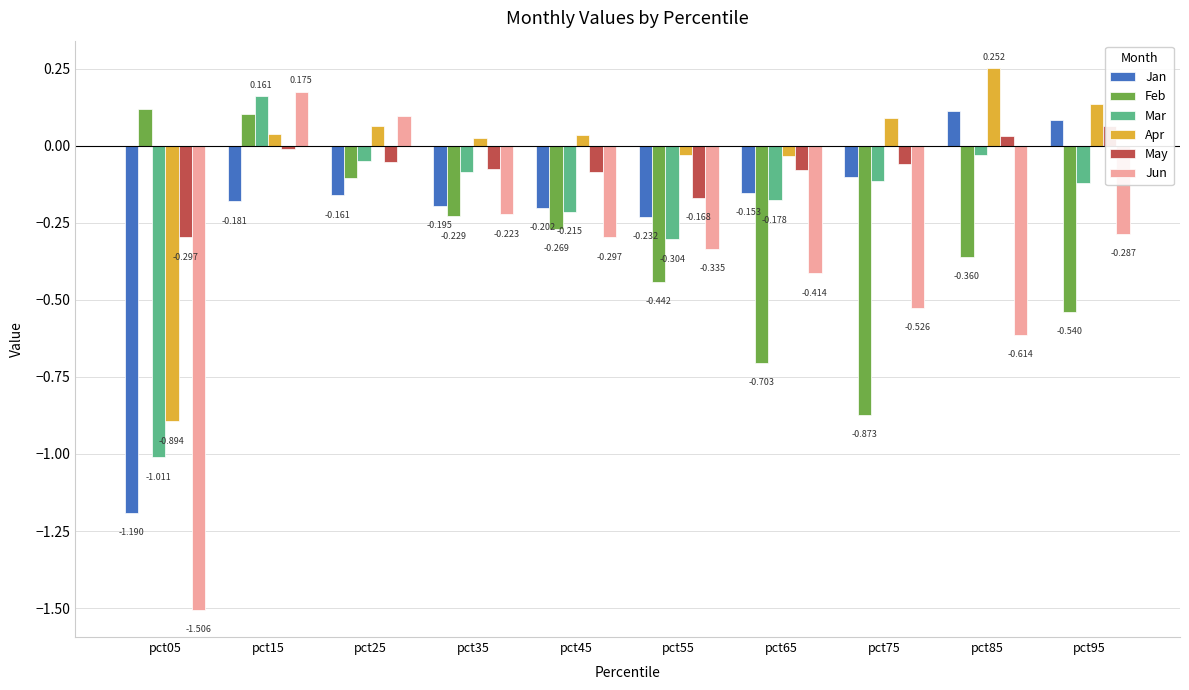

Between pct05 and pct95, which series saw the biggest shift?

Jan